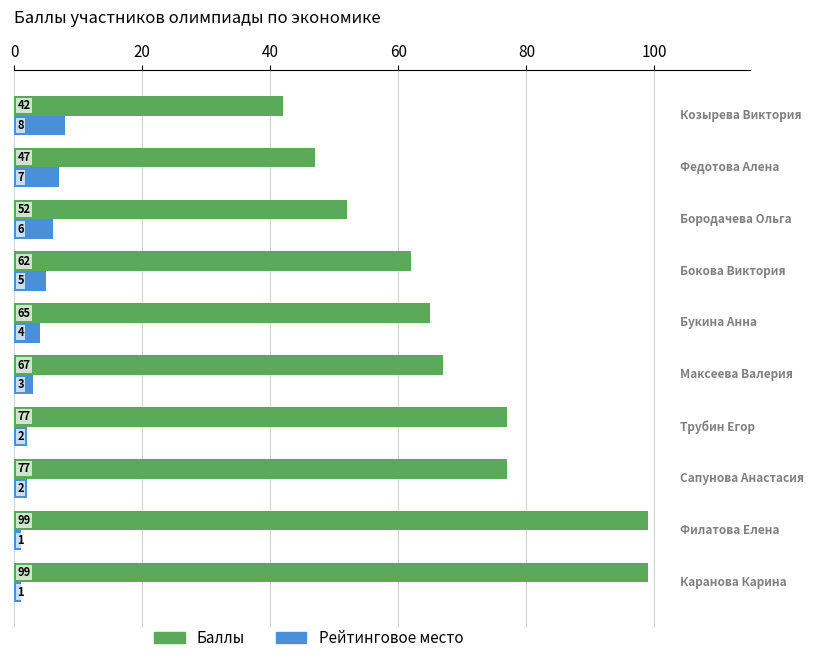

What are all the series names shown in the legend?

Баллы, Рейтинговое место